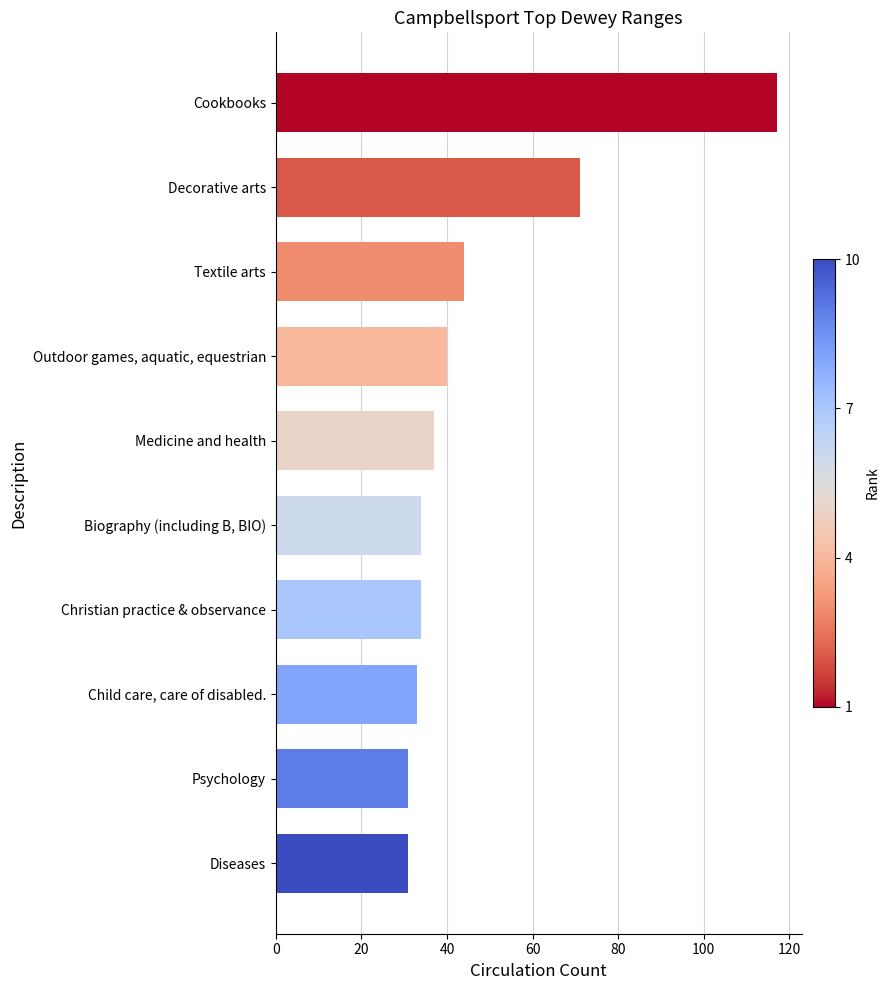

What is the difference between the maximum and minimum values?

86